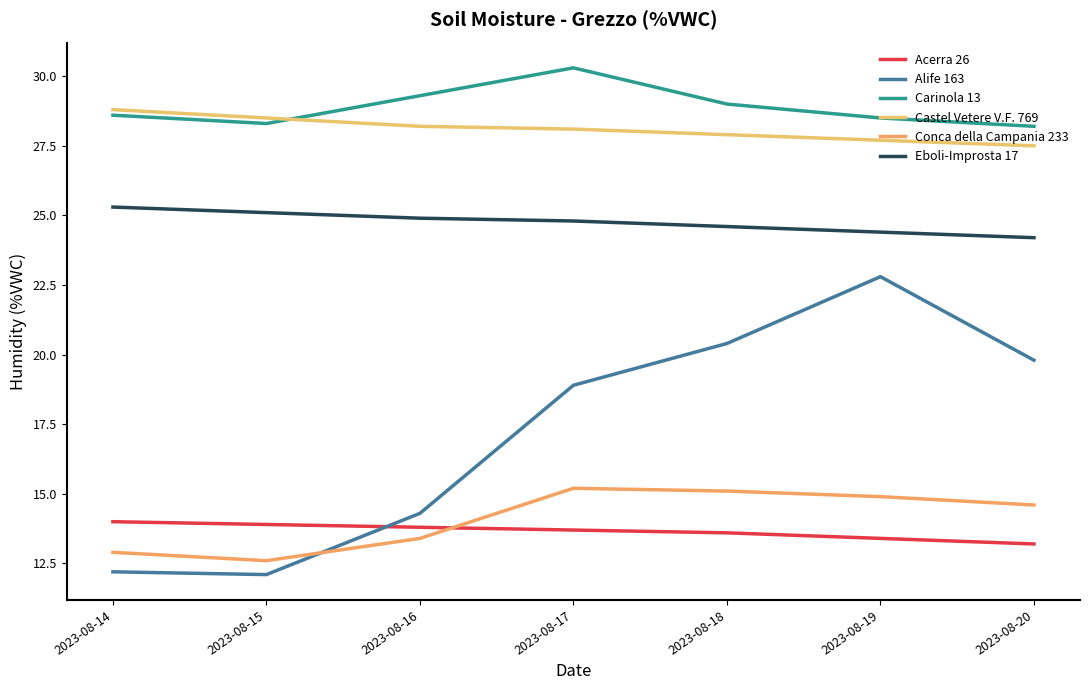

At 2023-08-16, list the series in order from largest to smallest.

Carinola 13, Castel Vetere V.F. 769, Eboli-Improsta 17, Alife 163, Acerra 26, Conca della Campania 233